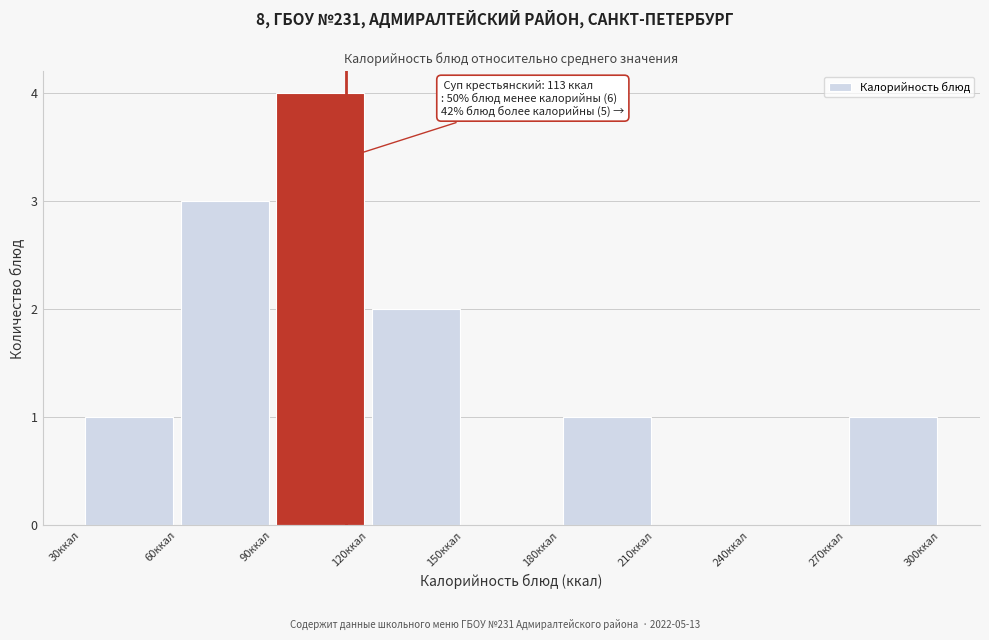

Over which range of the x-axis is the bar tallest?

90 to 120